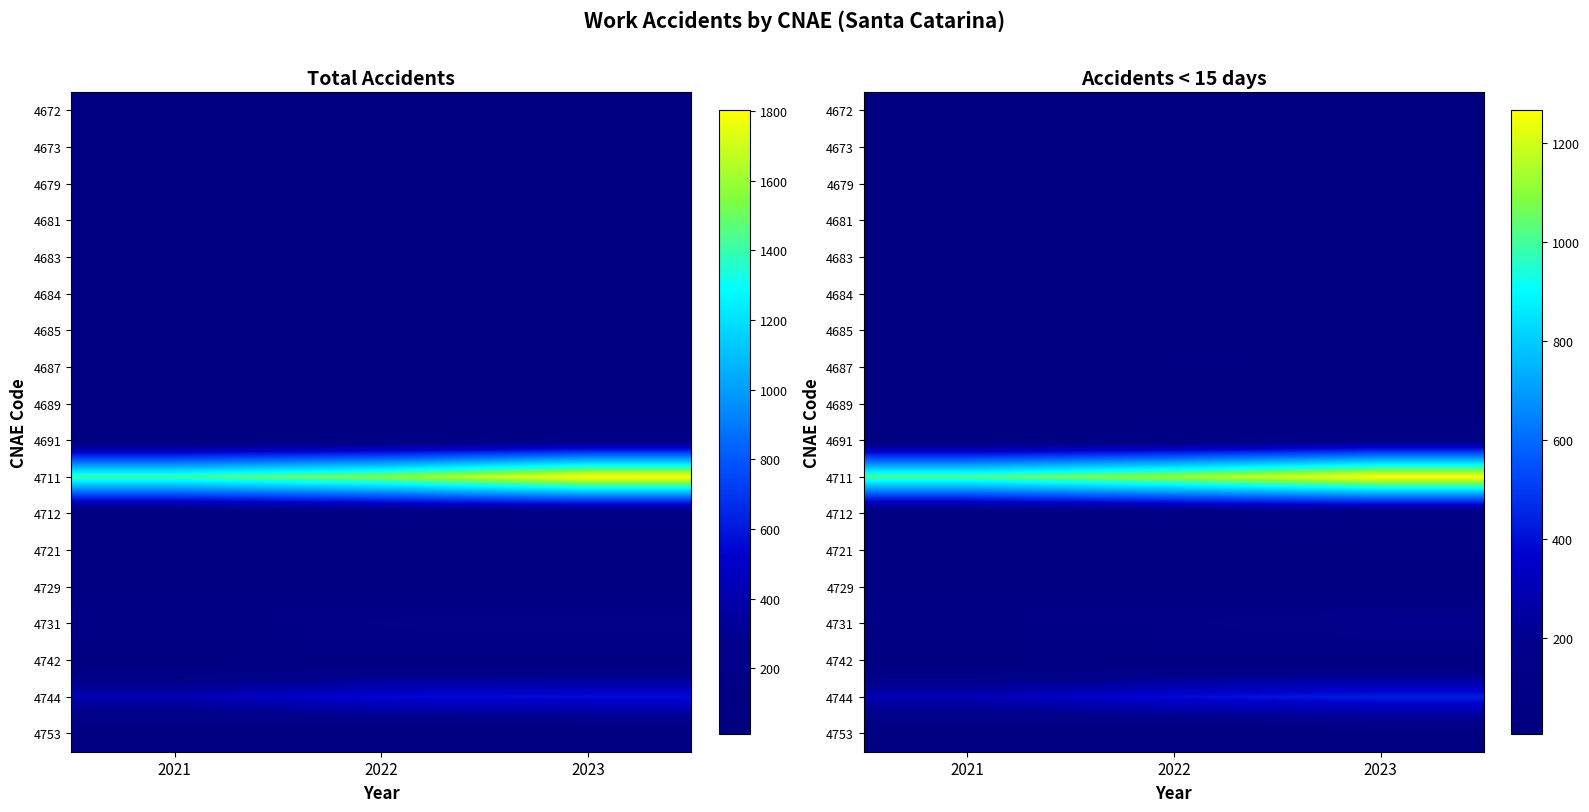

What value does the 4672 series have at 2021, to the nearest 5?

35